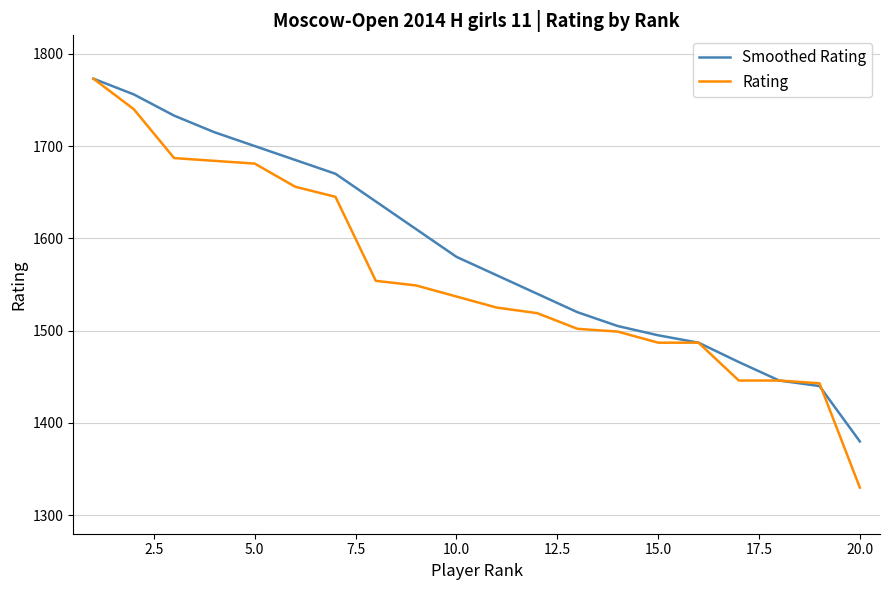

What is the sum of all Smoothed Rating values?

31701